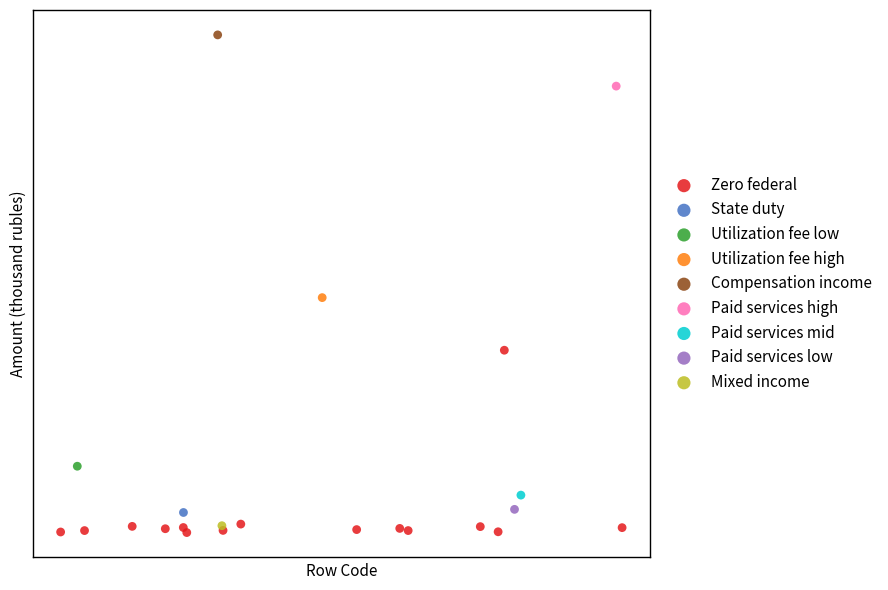

What are all the series names shown in the legend?

Zero federal, State duty, Utilization fee low, Utilization fee high, Compensation income, Paid services high, Paid services mid, Paid services low, Mixed income